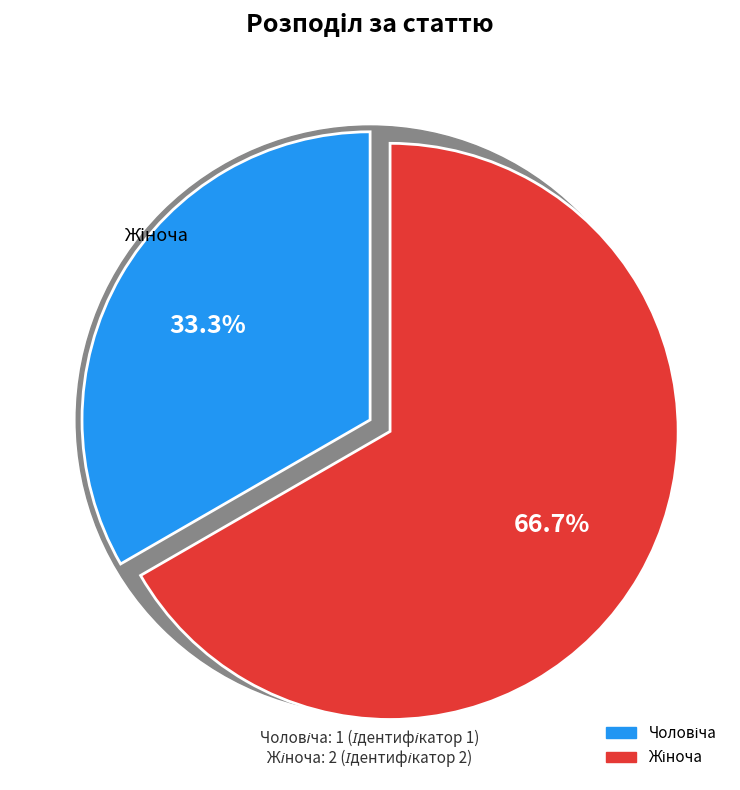

What is the majority slice?

Жіноча